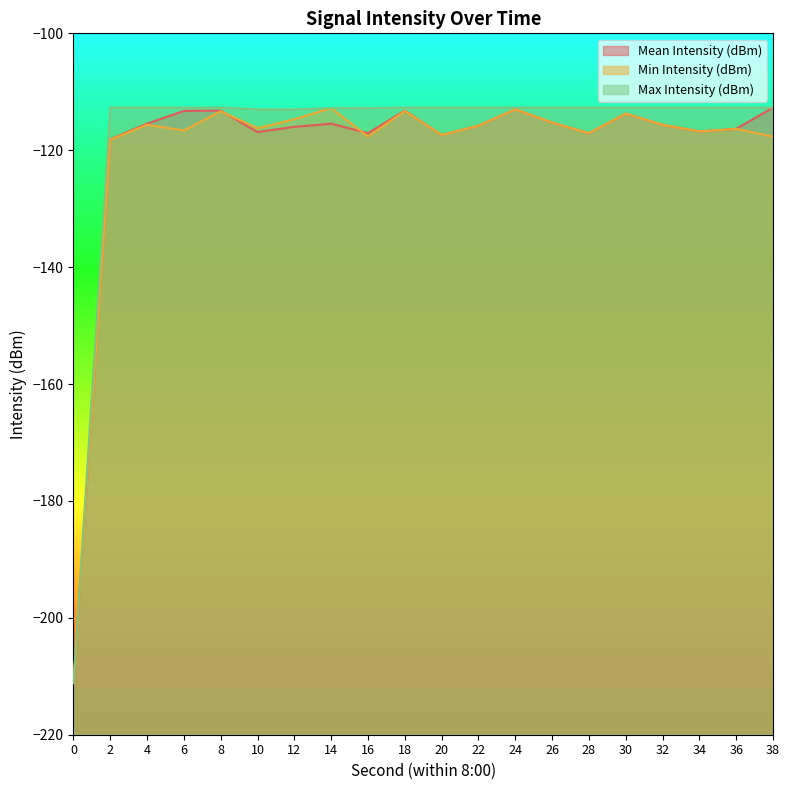

At which category is the sum across all series the highest?

24